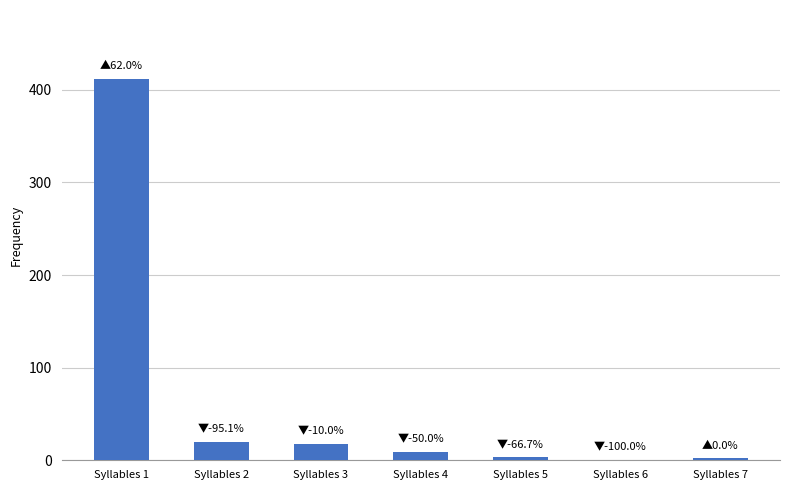

Between Syllables 3 and Syllables 1, which is larger?

Syllables 1